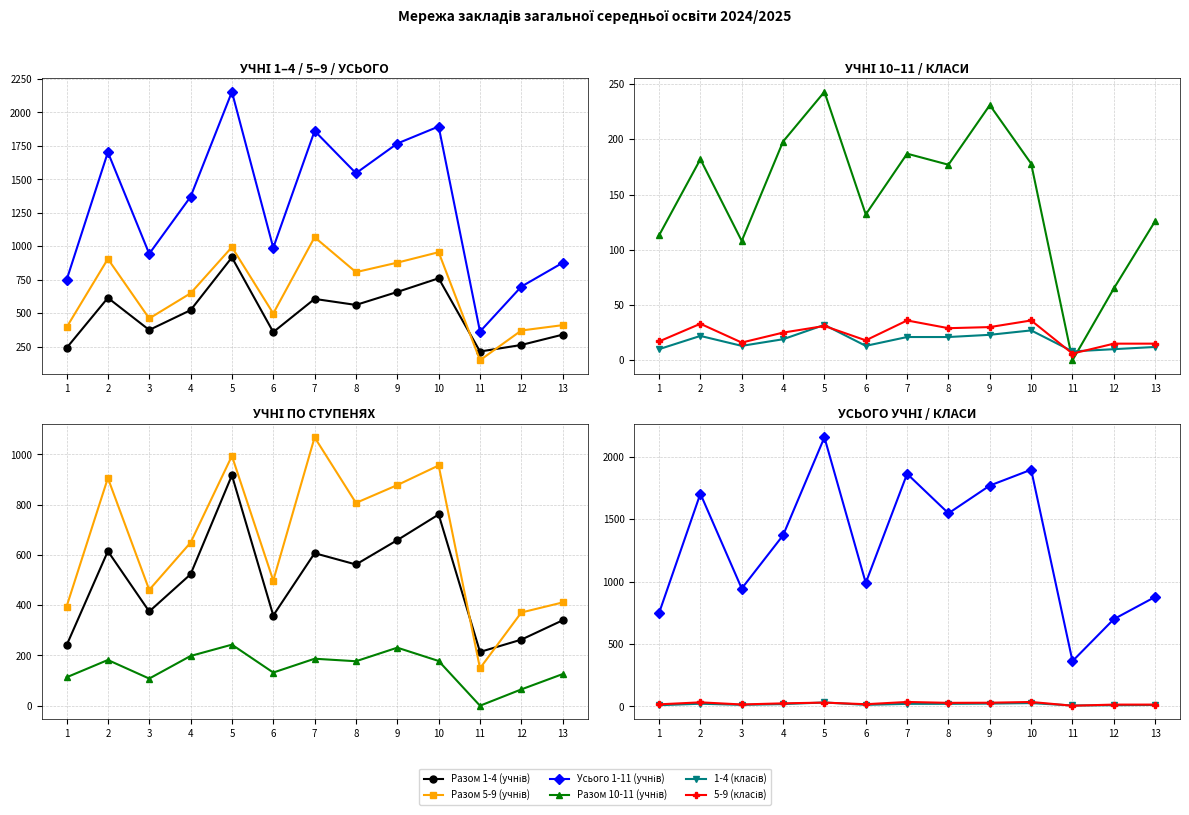

Reading left to right, transcribe all the data shown in this chart.

Разом 1-4 (учнів): 1=240	2=615	3=375	4=523	5=917	6=359	7=607	8=562	9=659	10=761	11=214	12=263	13=340
Разом 5-9 (учнів): 1=394	2=906	3=461	4=649	5=994	6=498	7=1068	8=807	9=878	10=956	11=149	12=371	13=411
Усього 1-11 (учнів): 1=747	2=1703	3=944	4=1370	5=2154	6=989	7=1862	8=1546	9=1768	10=1895	11=363	12=699	13=877
Разом 10-11 (учнів): 1=113	2=182	3=108	4=198	5=243	6=132	7=187	8=177	9=231	10=178	11=0	12=65	13=126
1-4 (класів): 1=10	2=22	3=13	4=19	5=32	6=13	7=21	8=21	9=23	10=27	11=8	12=10	13=12
5-9 (класів): 1=17	2=33	3=16	4=25	5=31	6=18	7=36	8=29	9=30	10=36	11=6	12=15	13=15